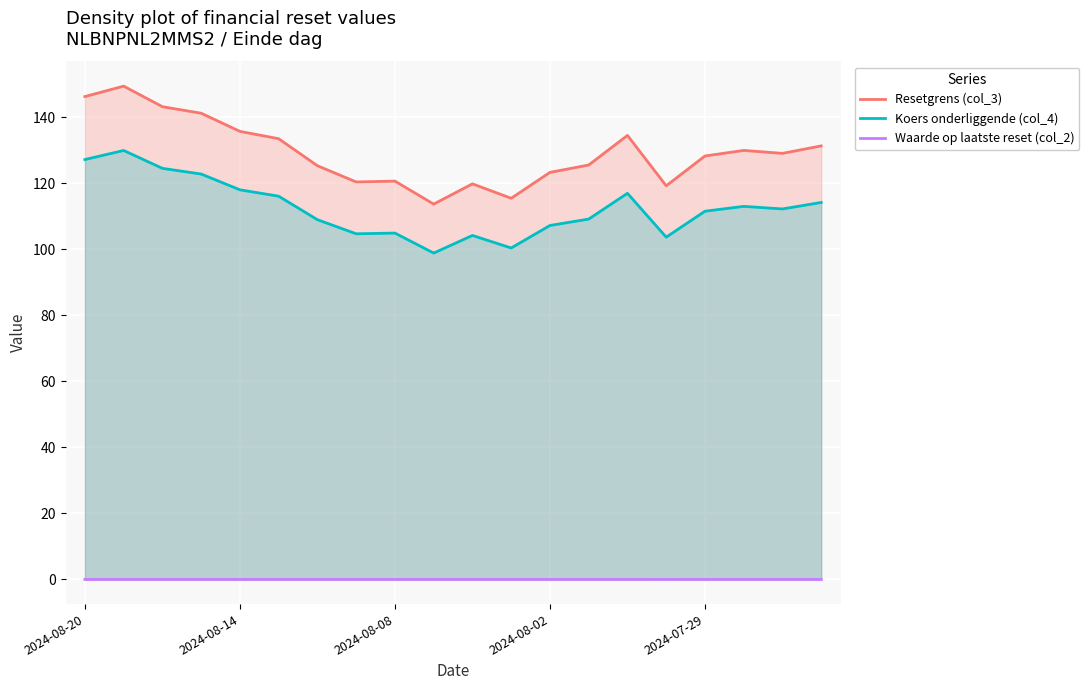

How many values in the Koers onderliggende (col_4) series exceed 112?

10